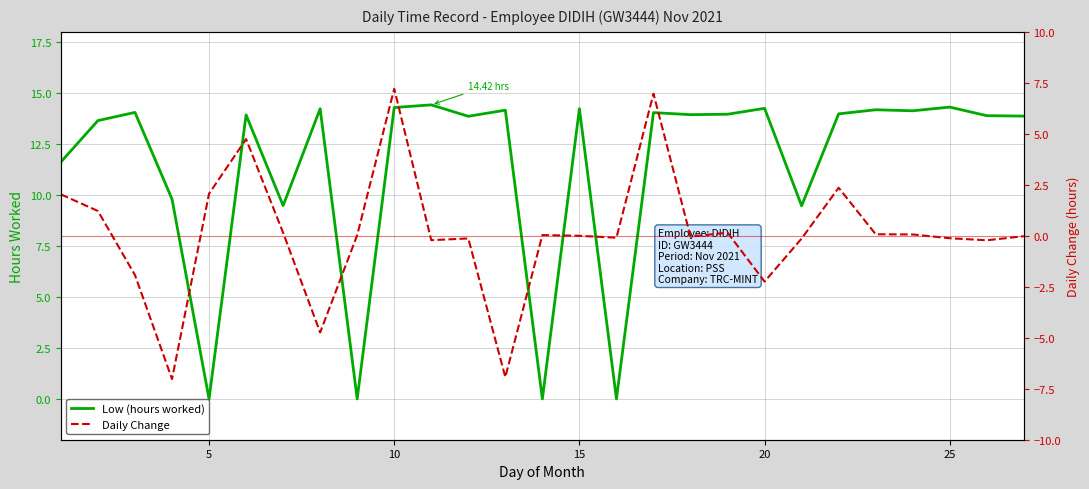

Reading left to right, list all the values displayed in this chart.

Low (hours worked): 11.6	13.7	14.1	9.8	0.0	13.9	9.5	14.2	0.0	14.3	14.4	13.9	14.2	0.0	14.2	0.0	14.0	13.9	14.0	14.2	9.5	14.0	14.2	14.1	14.3	13.9	13.9
Daily Change: 2.0	1.2	-1.9	-7.0	2.1	4.7	0.2	-4.7	0.0	7.2	-0.2	-0.1	-6.9	0.0	0.0	-0.1	7.0	-0.0	0.2	-2.2	-0.1	2.4	0.1	0.1	-0.1	-0.2	-0.0